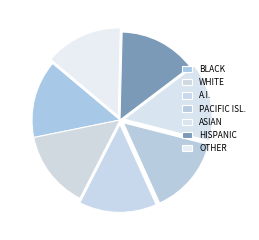

Is there any slice that represents more than half of the pie?

No